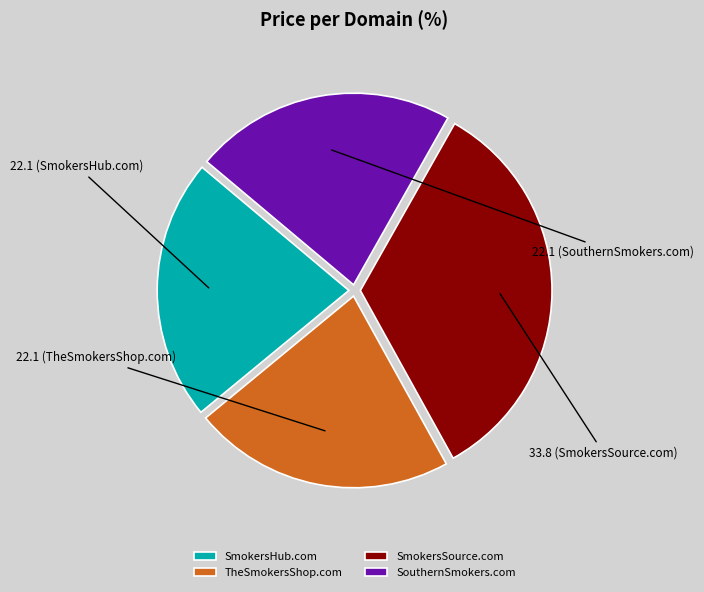

What is the largest slice in the pie chart?

SmokersSource.com